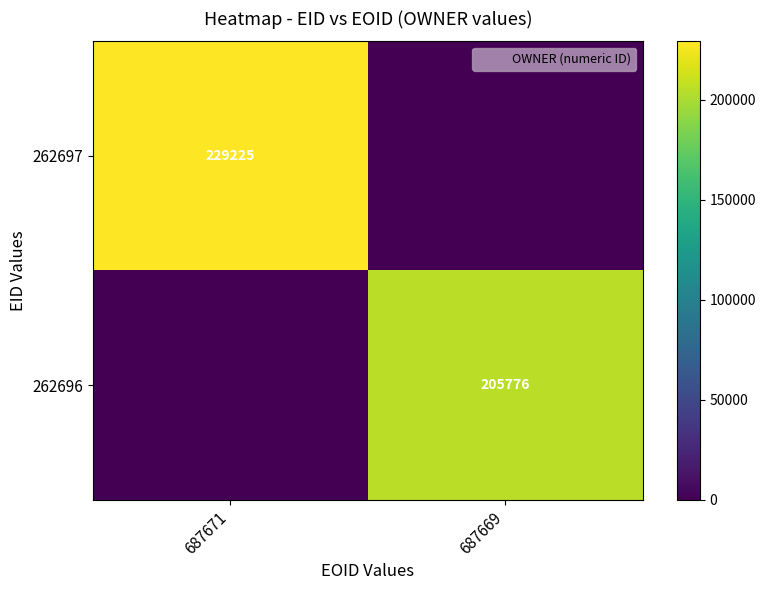

Is it true that 262696 equals 280227 at 687669?

False